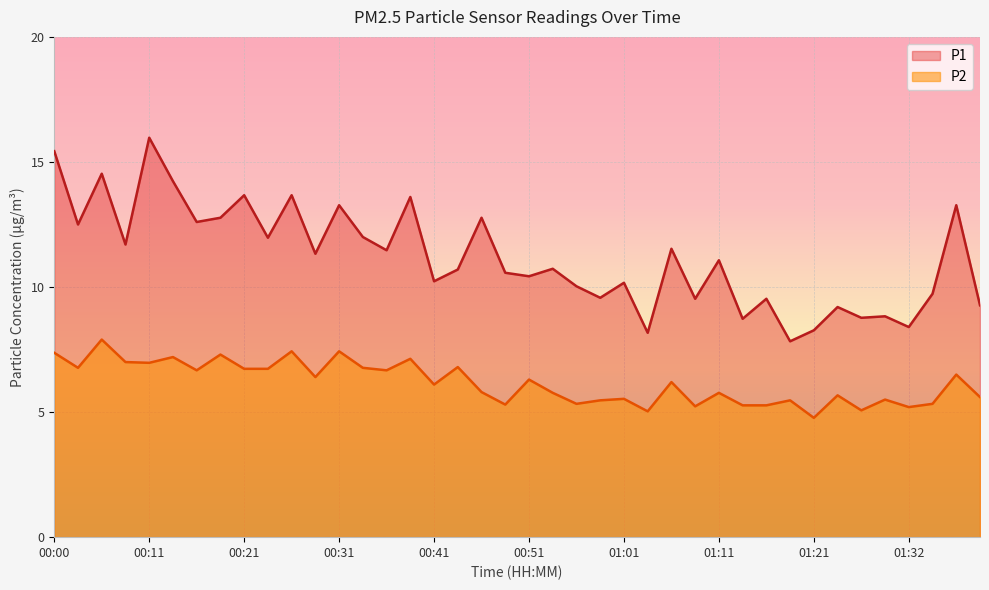

Between 00:16 and 00:48, which series saw the biggest shift?

P1